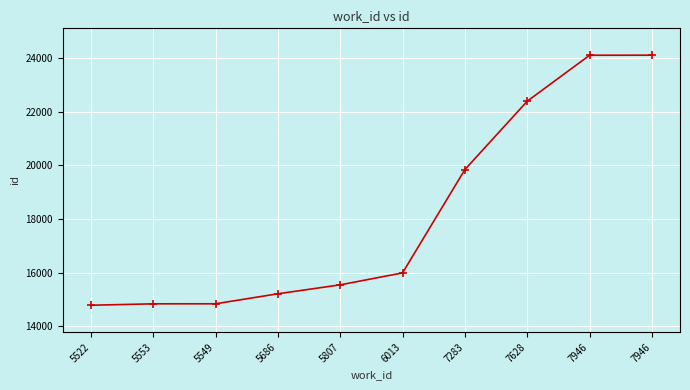

What is the smallest value displayed?

14785